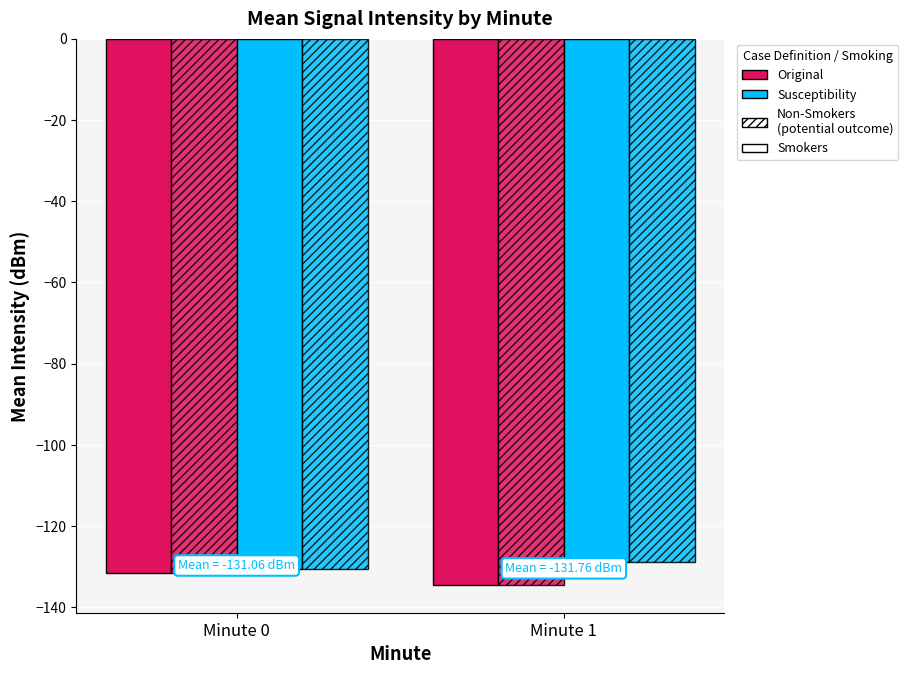

Count the number of categories in the chart.

2